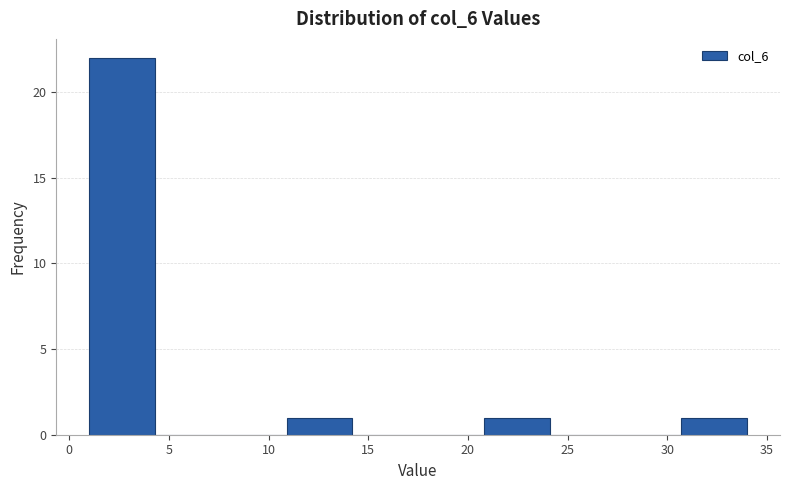

Which range on the x-axis has the tallest bar?

1.0 to 4.3